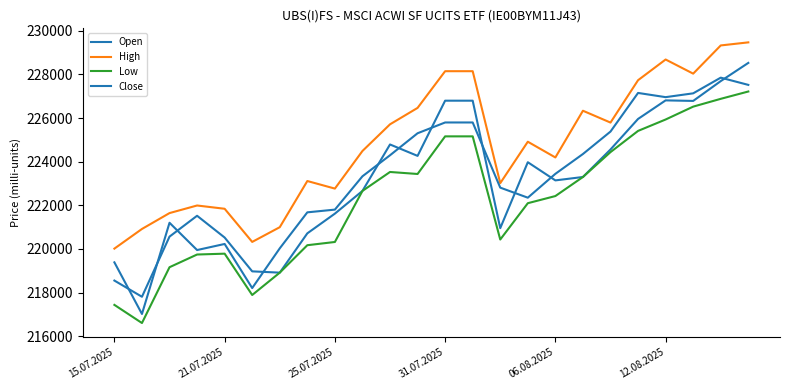

Does the chart display data point markers on the line(s)?

No